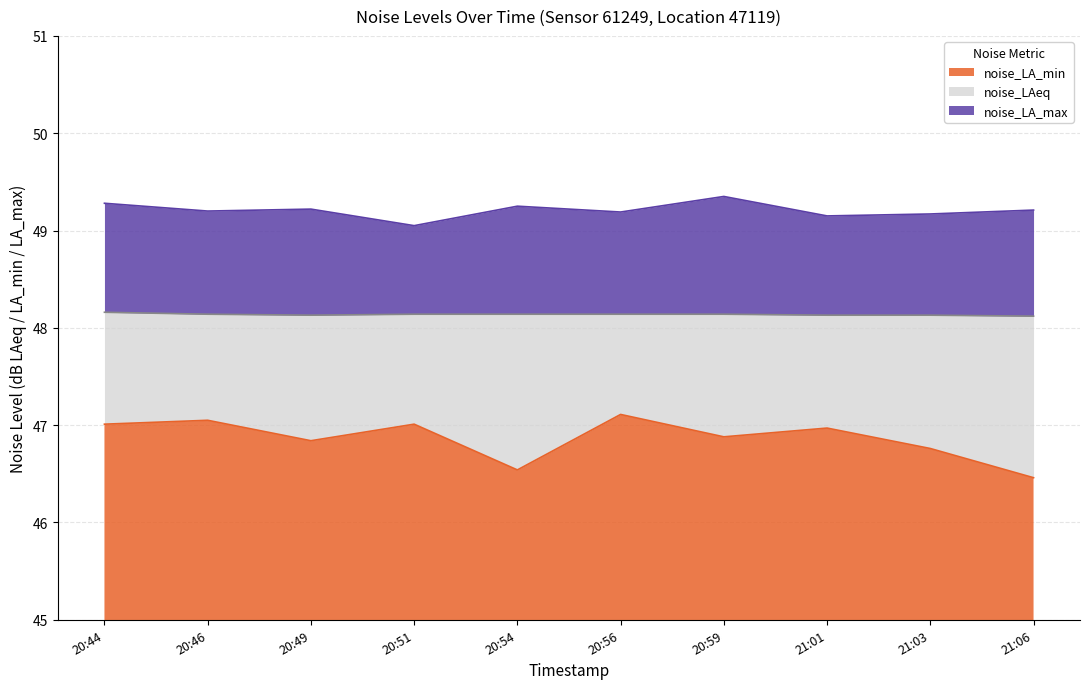

Which series has the largest range (max minus min)?

noise_LA_min